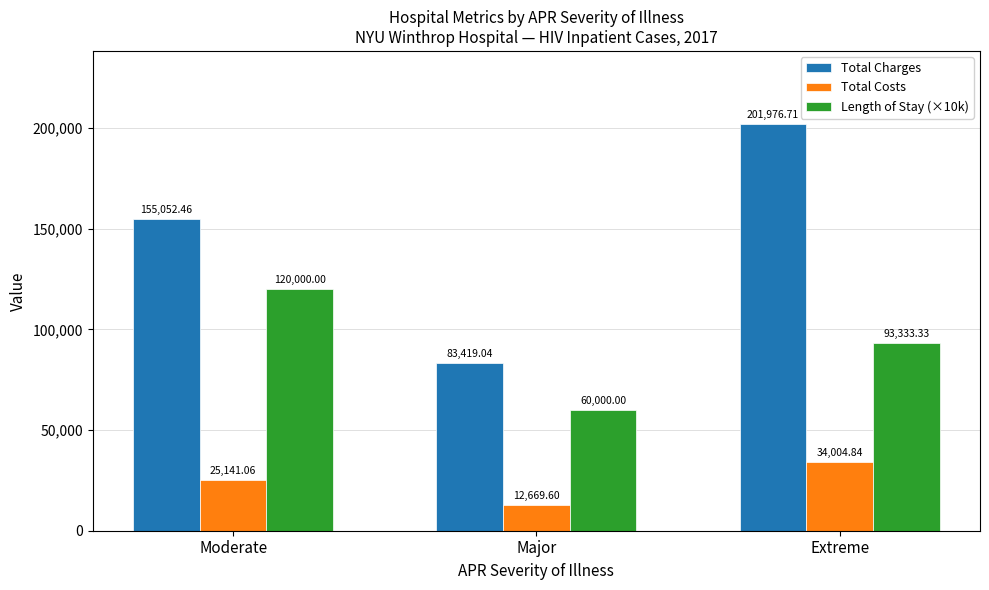

What is the difference between the highest and lowest values at Extreme?

167971.9